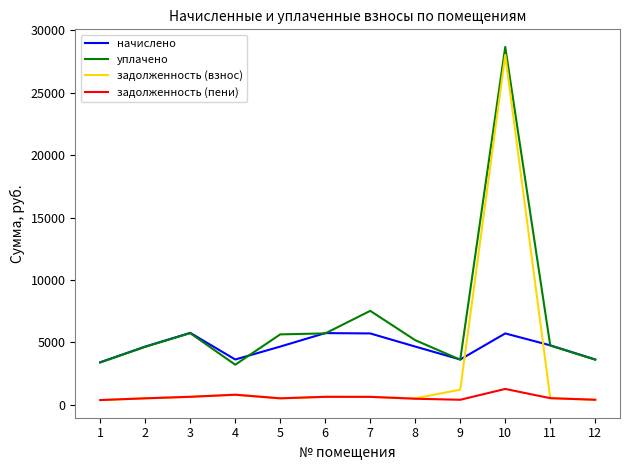

How many lines are shown in the chart?

4